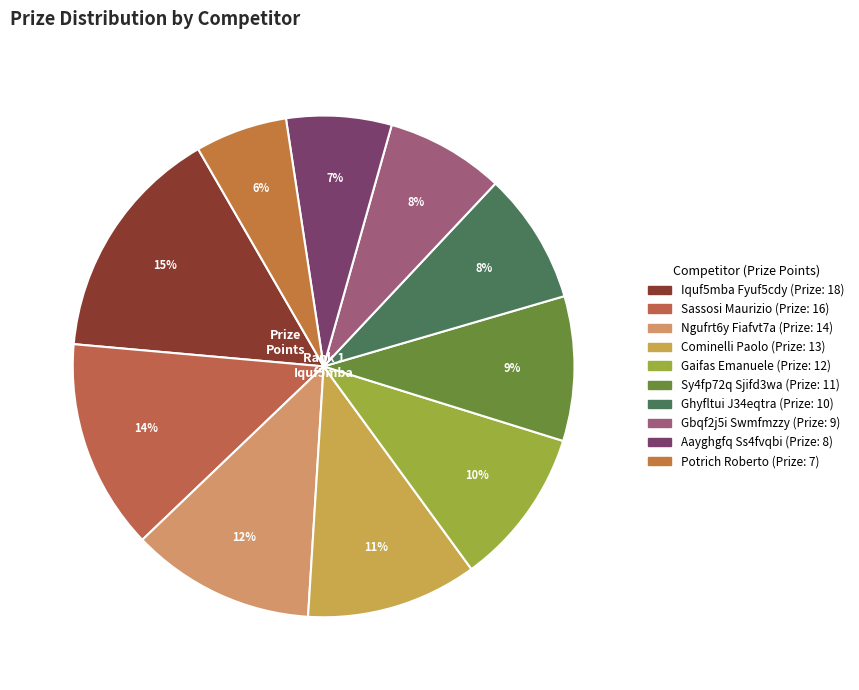

Approximately how many times larger is the value at Potrich Roberto compared to Ngufrt6y Fiafvt7a?

0.5